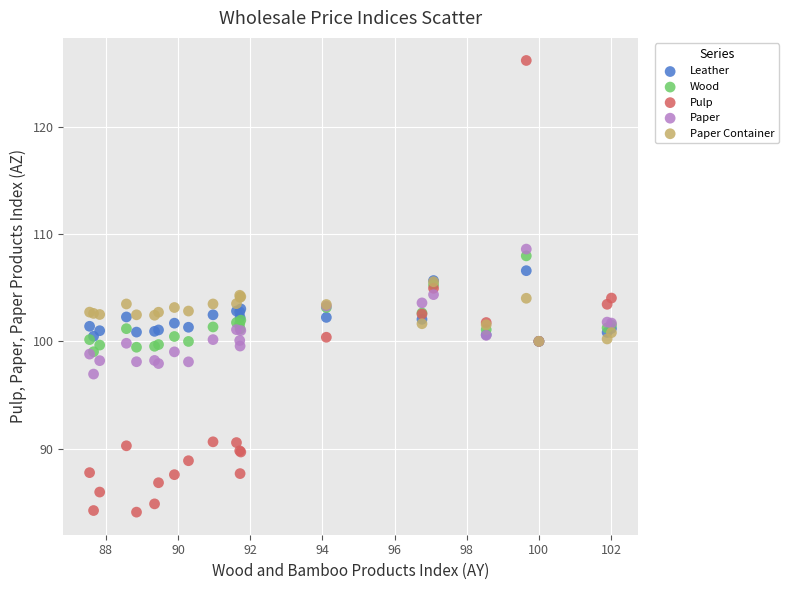

What are all the series names shown in the legend?

Leather, Wood, Pulp, Paper, Paper Container